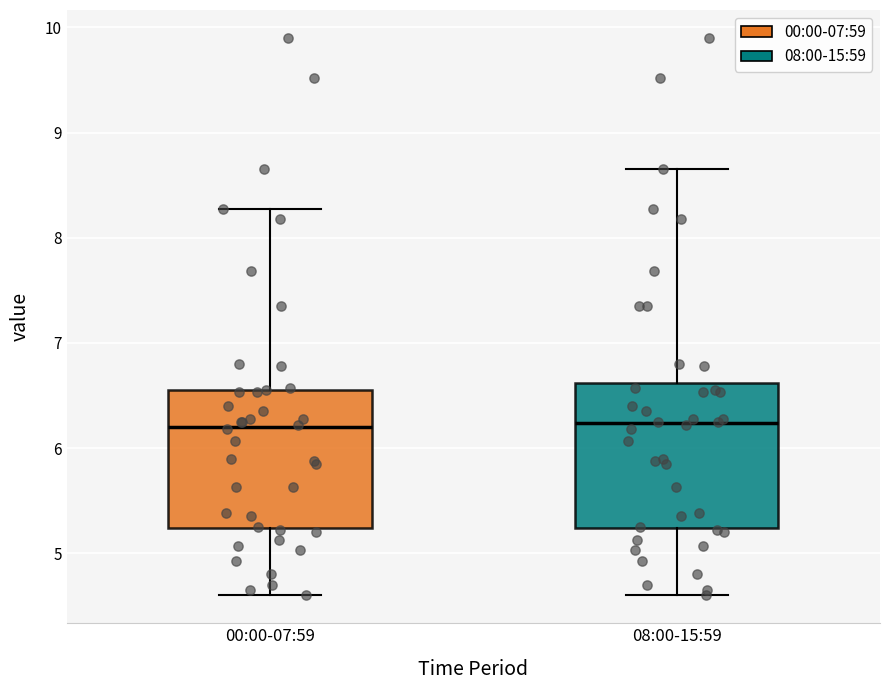

Where is the upper edge of the box for 08:00-15:59 on the y-axis? The values are not printed on the chart, so give them approximately, as read against the axis.

6.6